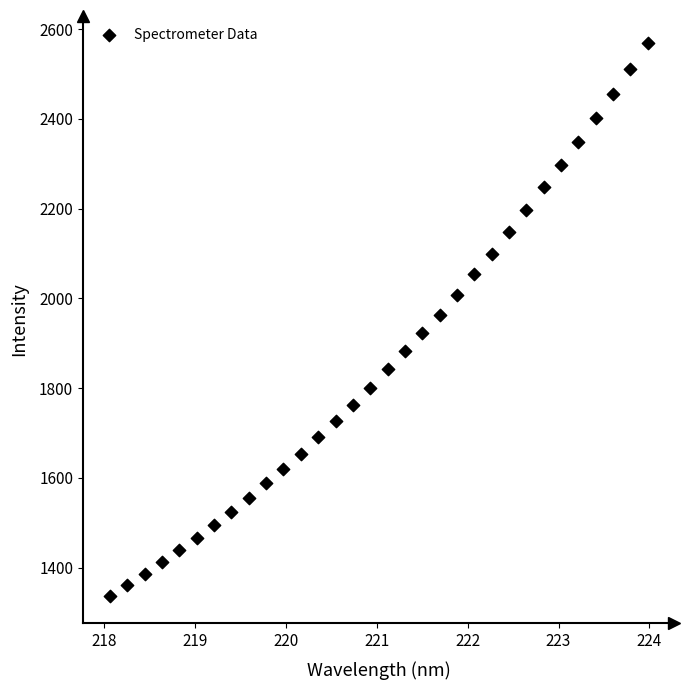

What is the range of X values (max minus min)?

5.9